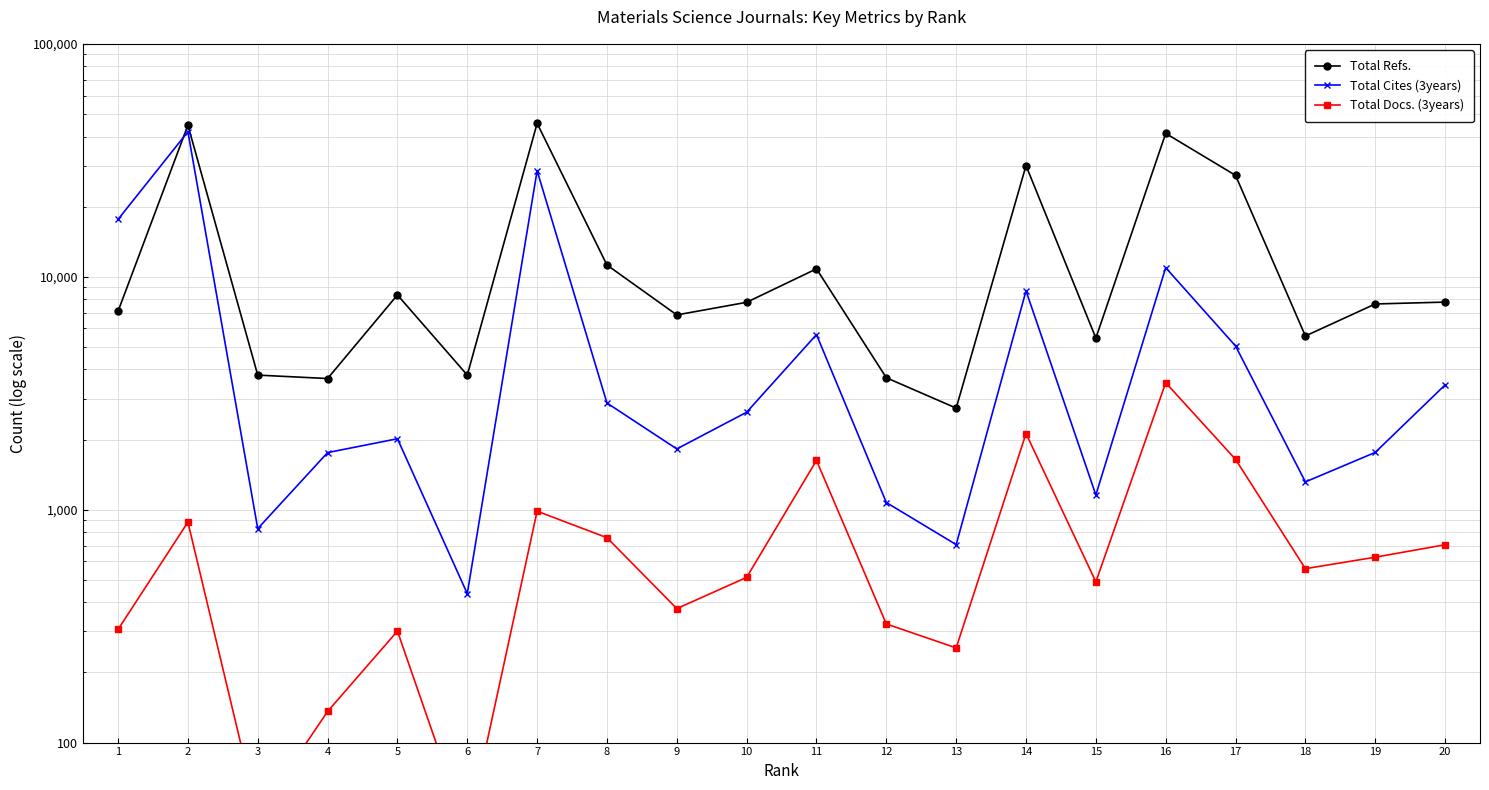

Which category has the highest value across all series?

7